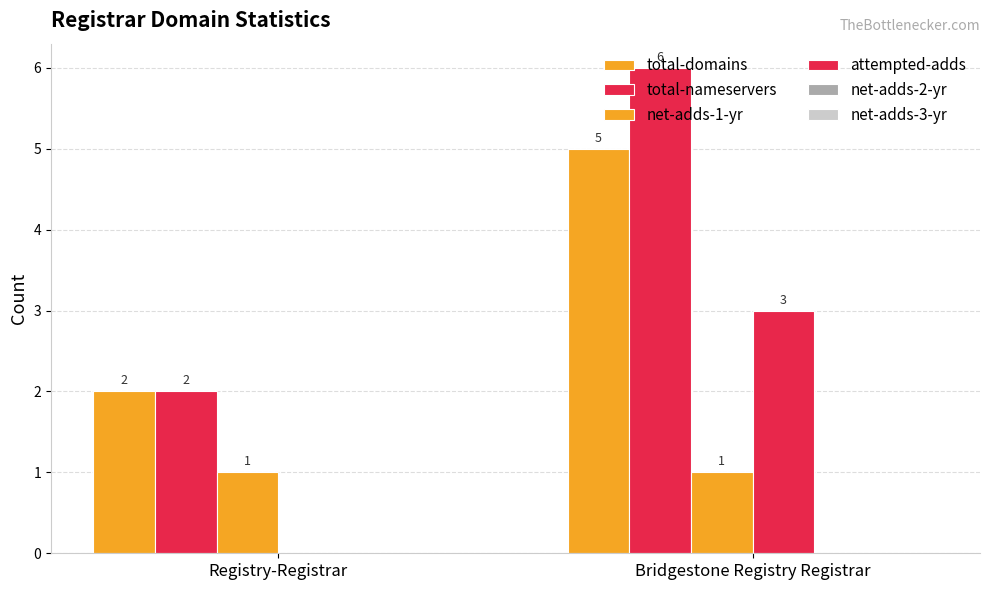

How many groups of bars are there?

2